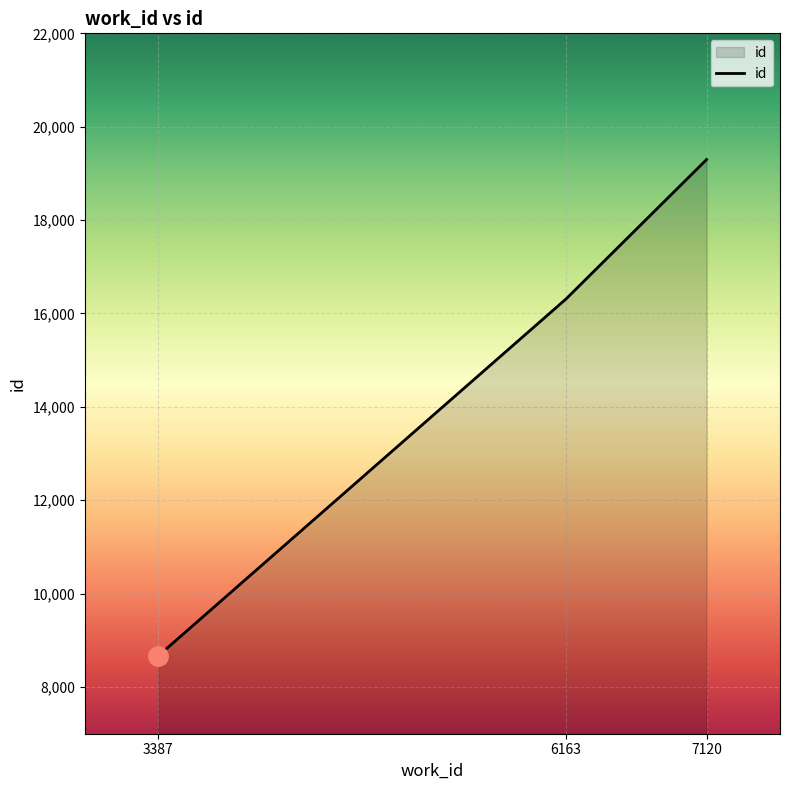

Is it true that the value at 3387 is 8668?

True